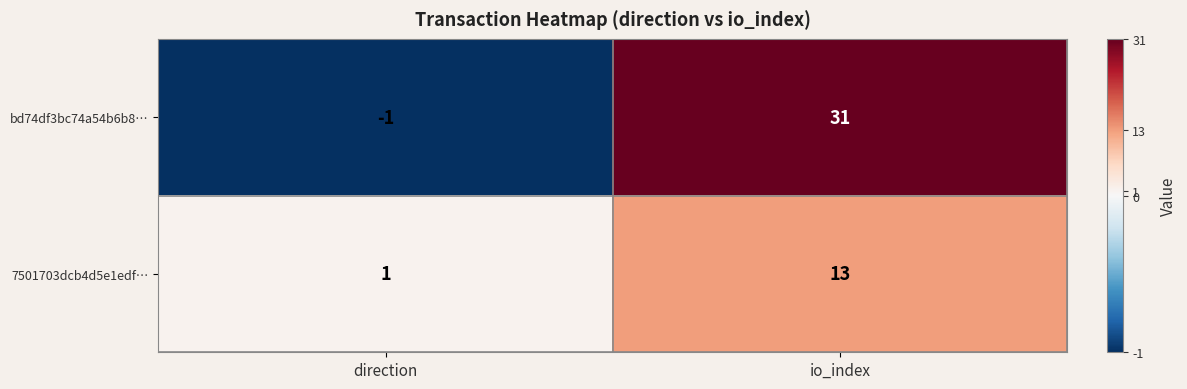

The value of 7501703dcb4d5e1edf… at direction is 1. True or false?

True